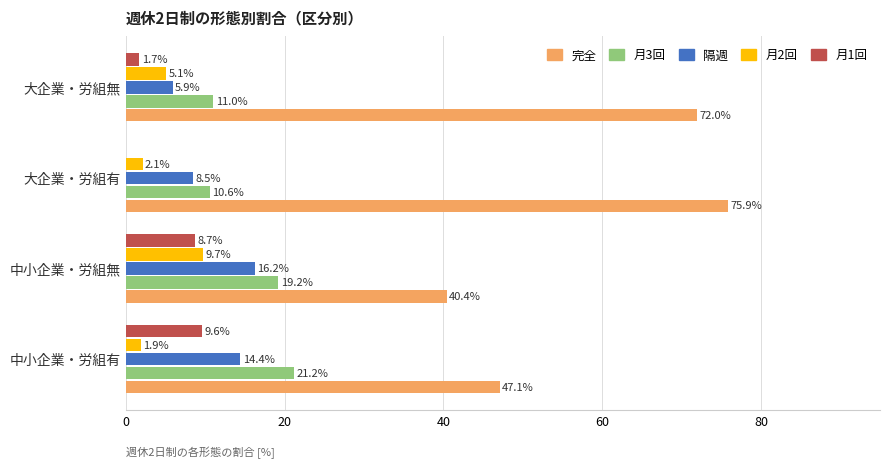

What value does the 隔週 series have at 中小企業・労組無?

16.2